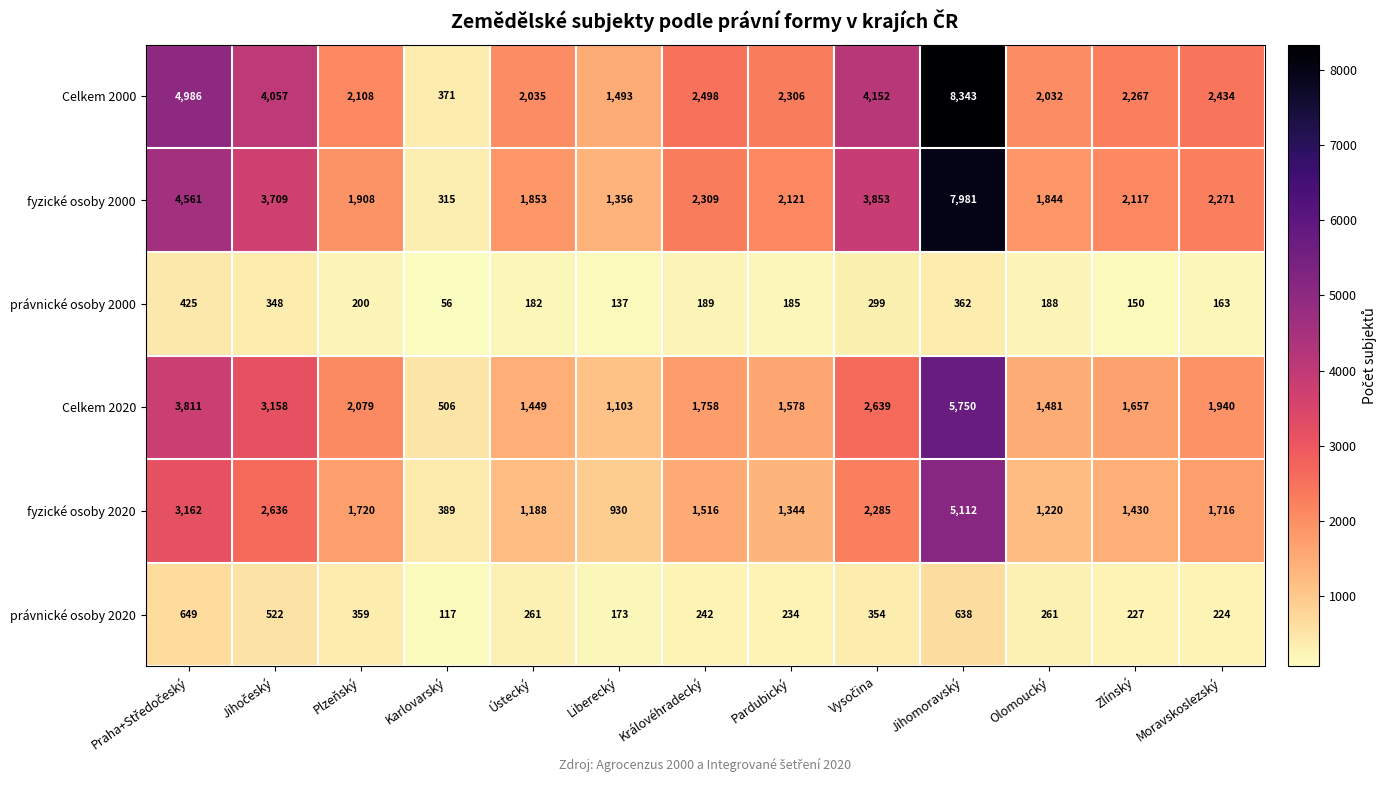

At which category does the chart reach its peak across all series?

Jihomoravský